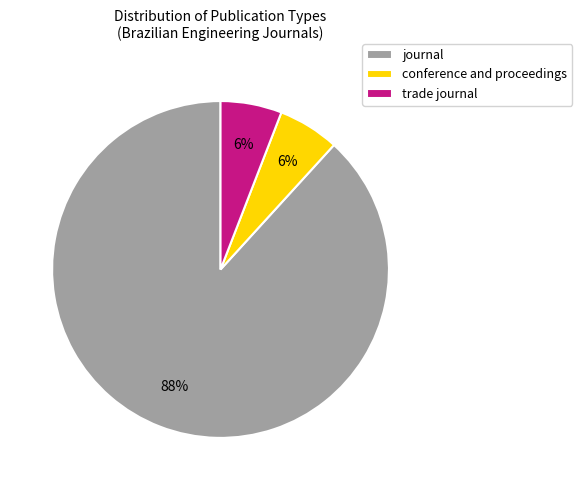

How many segments does this pie chart have?

3